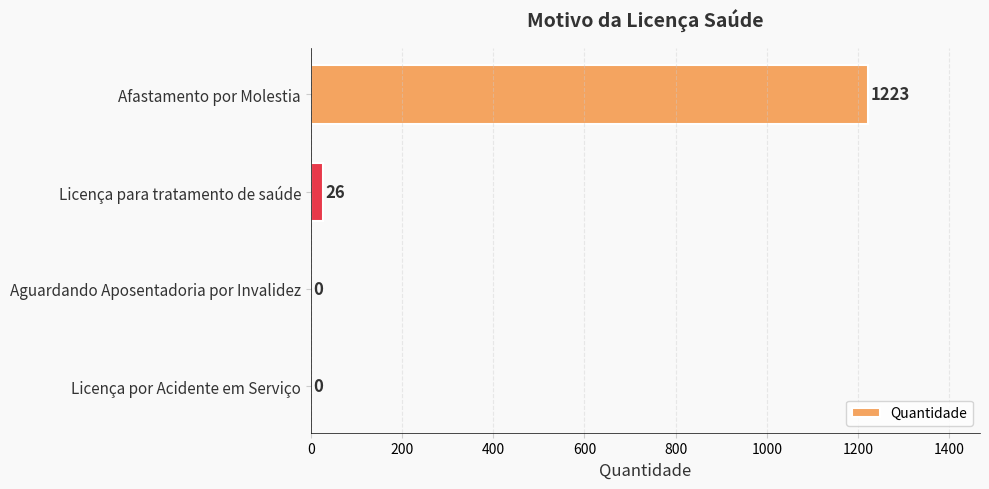

True or false: the data shows 676 at Aguardando Aposentadoria por Invalidez.

False